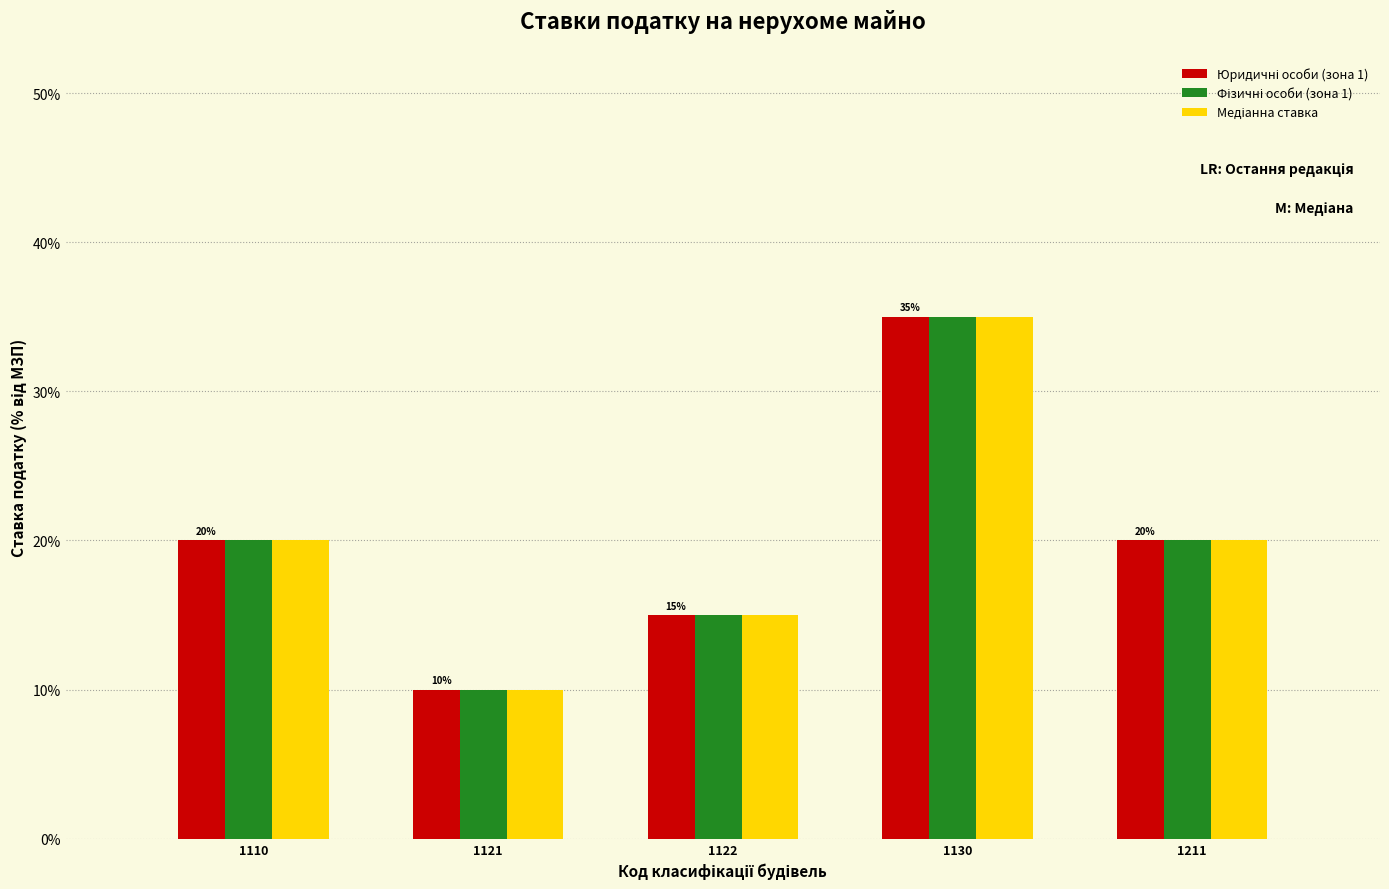

At which category does the chart reach its minimum across all series?

1121